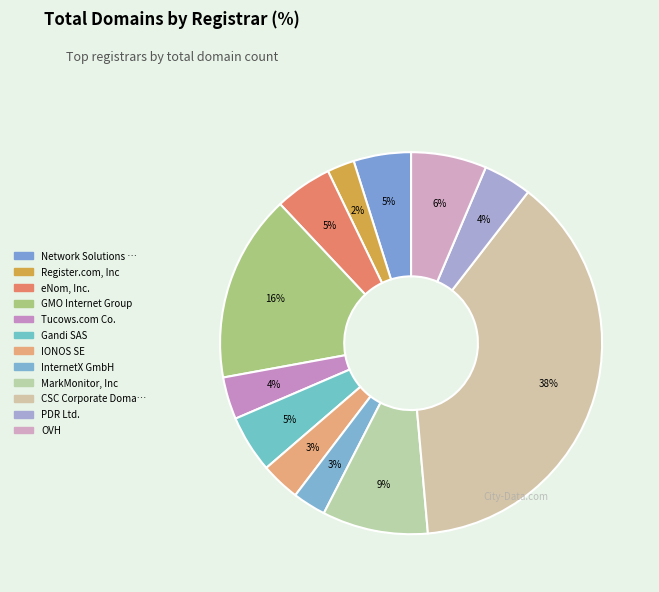

Which category has the smallest portion of the pie?

Register.com, Inc